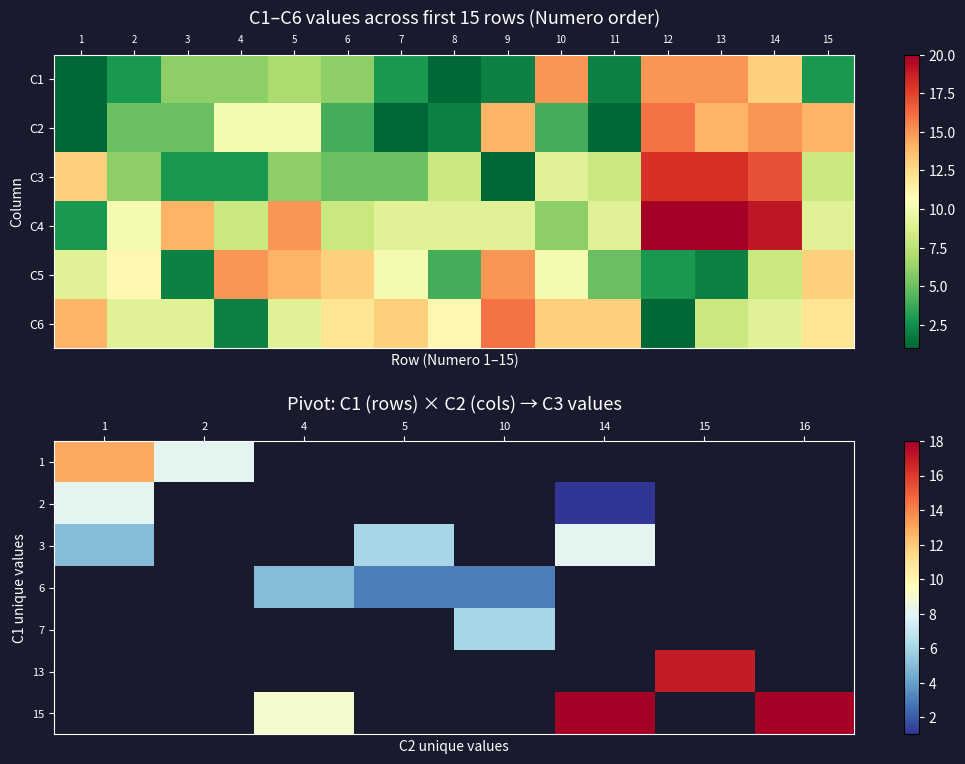

At 1, list the series in order from largest to smallest.

1, 2, 3, 6, 7, 13, 15